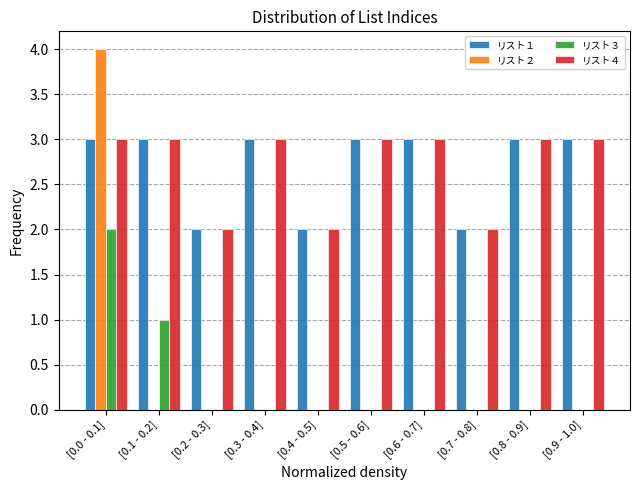

What is the maximum value shown in the chart?

4